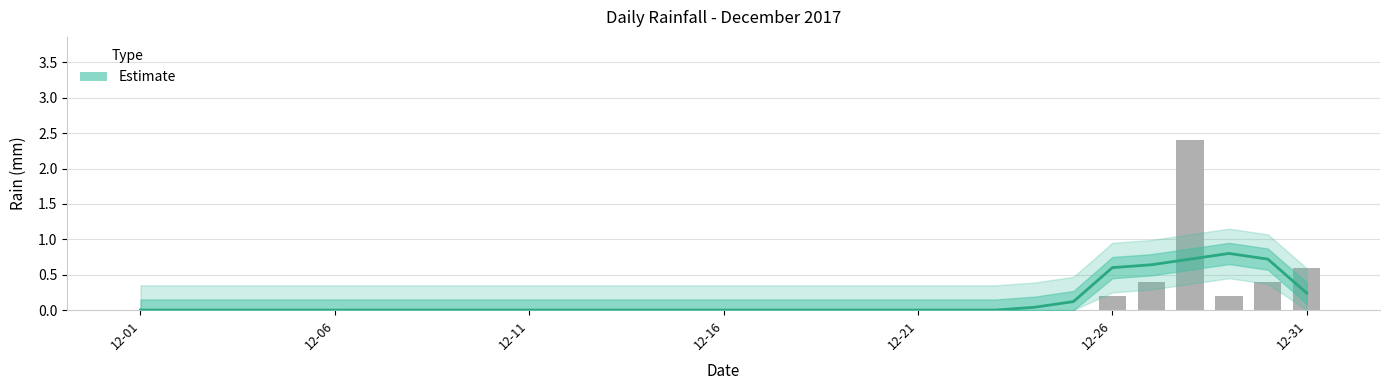

At how many categories does at least one series exceed 1?

1